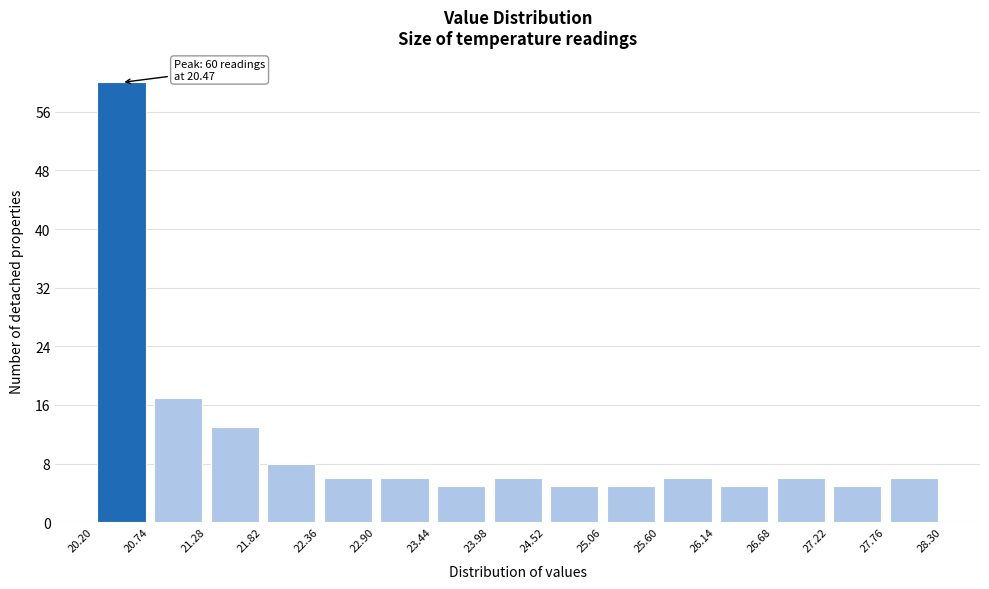

Which range on the x-axis has the tallest bar?

20.20 to 20.74